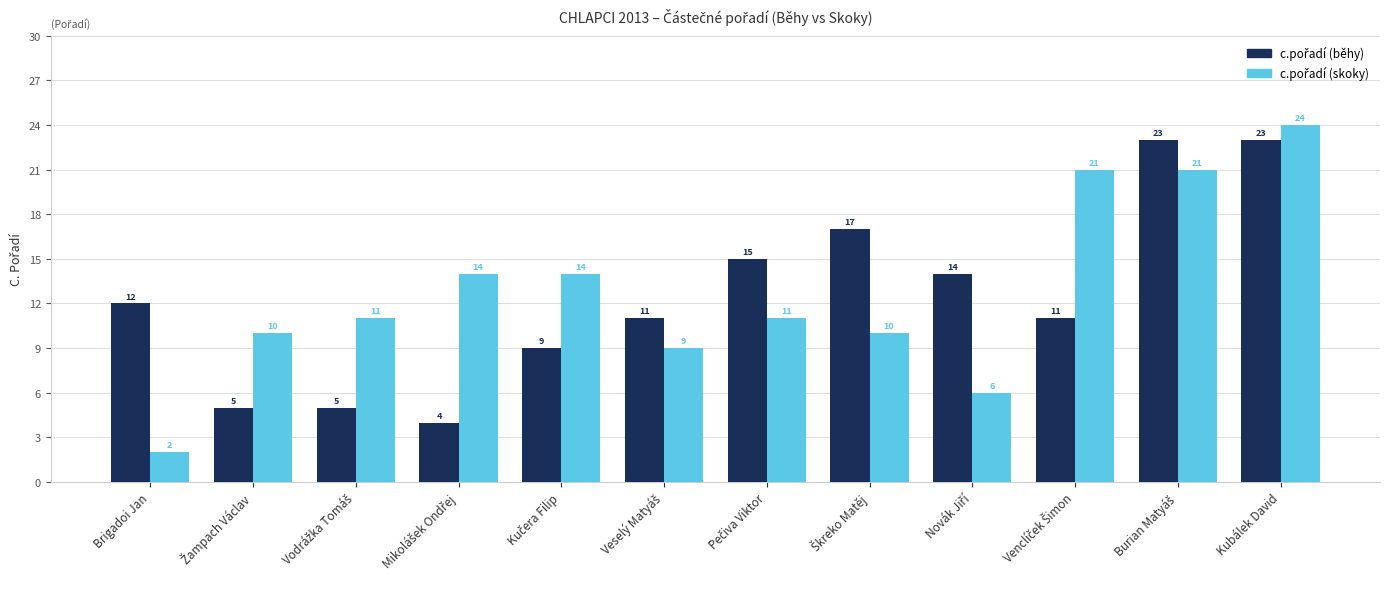

How many bars are there in each group?

2